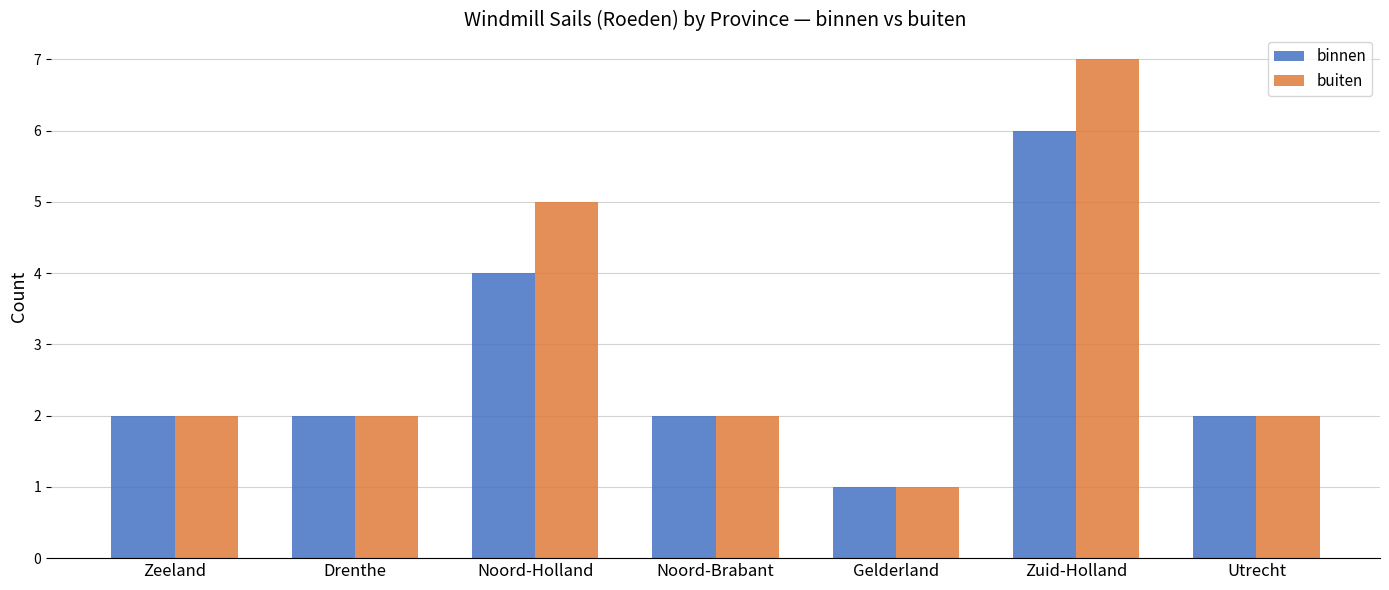

The binnen series shows 2 at Drenthe. True or false?

True